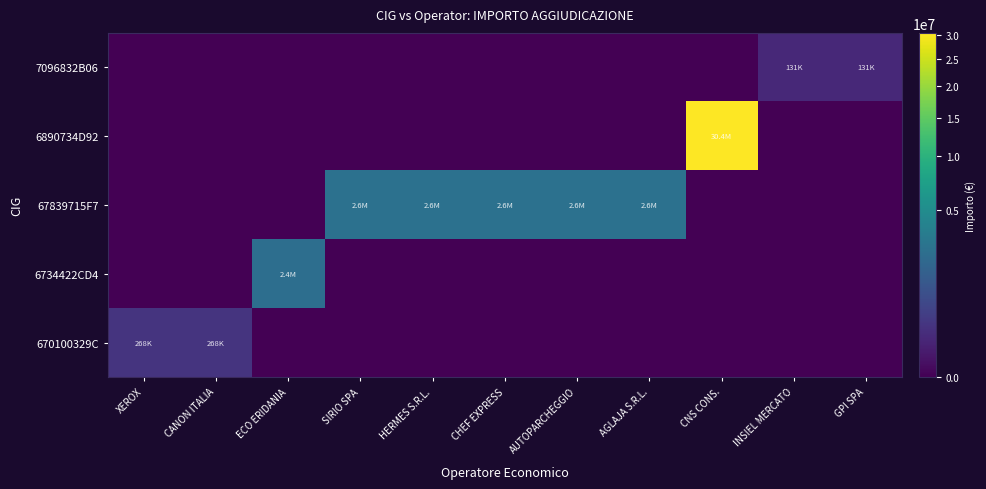

Which label corresponds to the largest value in the chart?

CNS CONS.